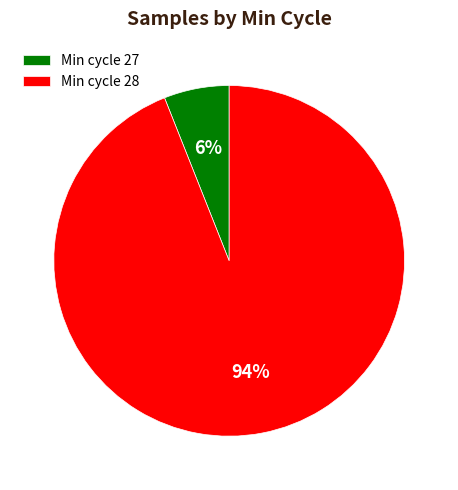

Between Min cycle 27 and Min cycle 28, which is larger?

Min cycle 28